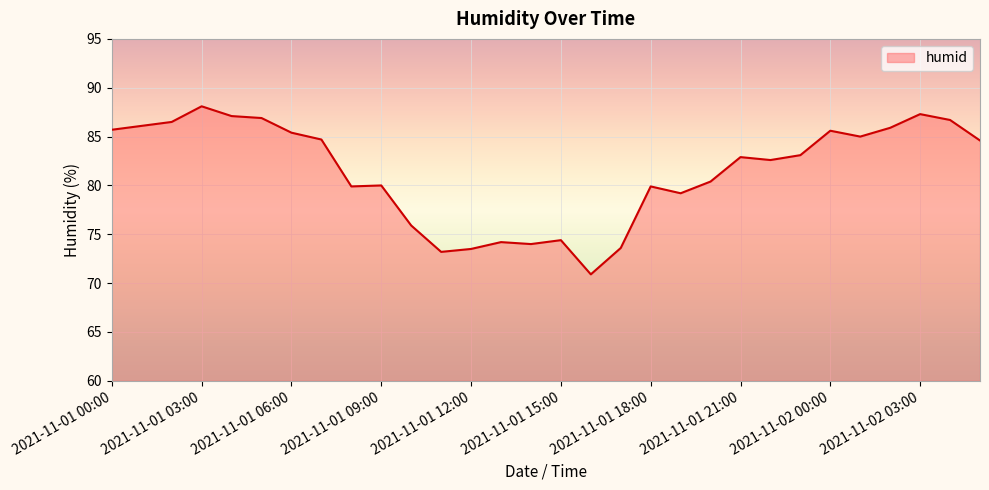

What is the difference between the maximum and minimum values?

17.2